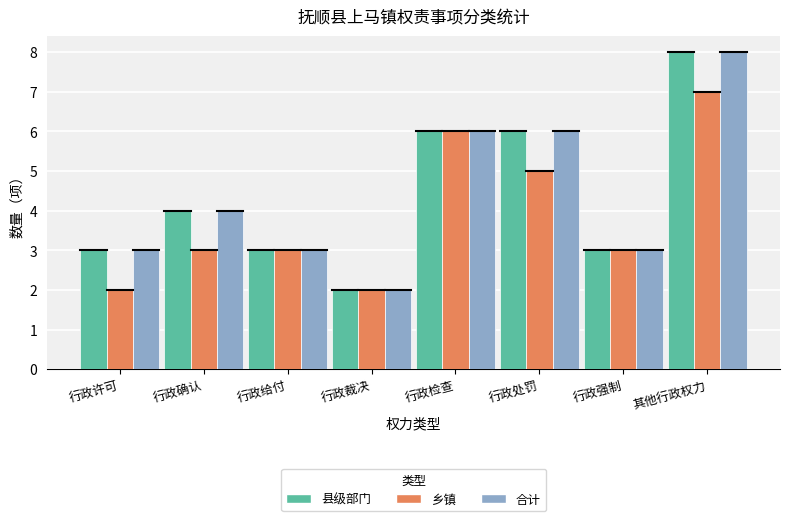

Reading left to right, extract all data points from this chart.

县级部门: 行政许可=3	行政确认=4	行政给付=3	行政裁决=2	行政检查=6	行政处罚=6	行政强制=3	其他行政权力=8
乡镇: 行政许可=2	行政确认=3	行政给付=3	行政裁决=2	行政检查=6	行政处罚=5	行政强制=3	其他行政权力=7
合计: 行政许可=3	行政确认=4	行政给付=3	行政裁决=2	行政检查=6	行政处罚=6	行政强制=3	其他行政权力=8